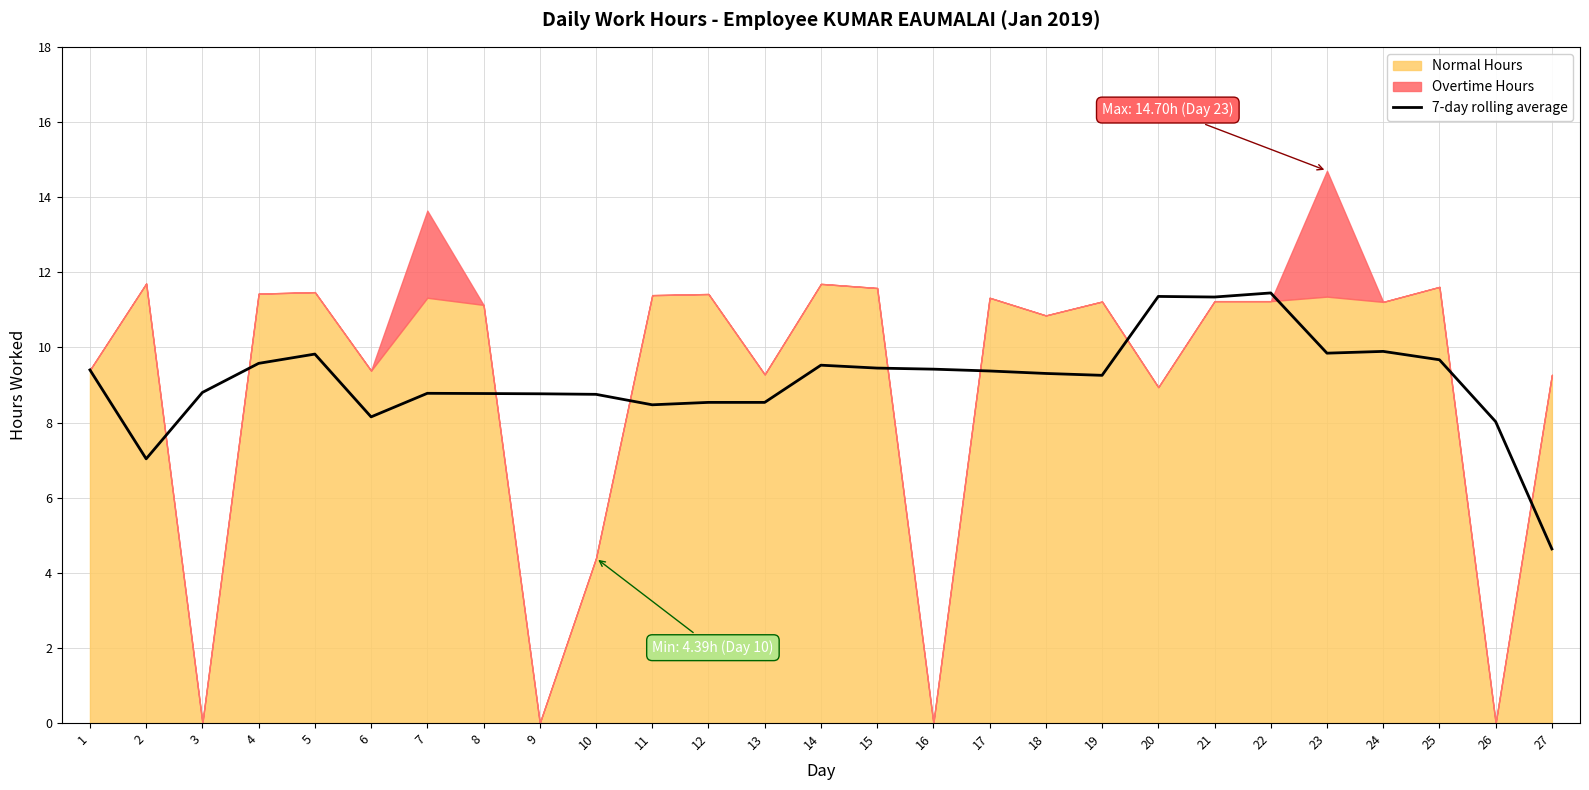

Does the chart display data point markers on the line(s)?

No